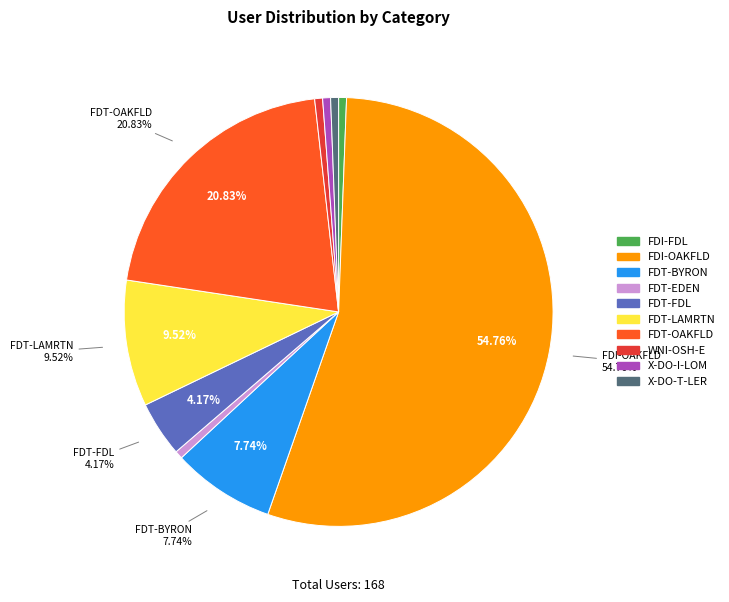

What is the largest slice in the pie chart?

FDI-OAKFLD